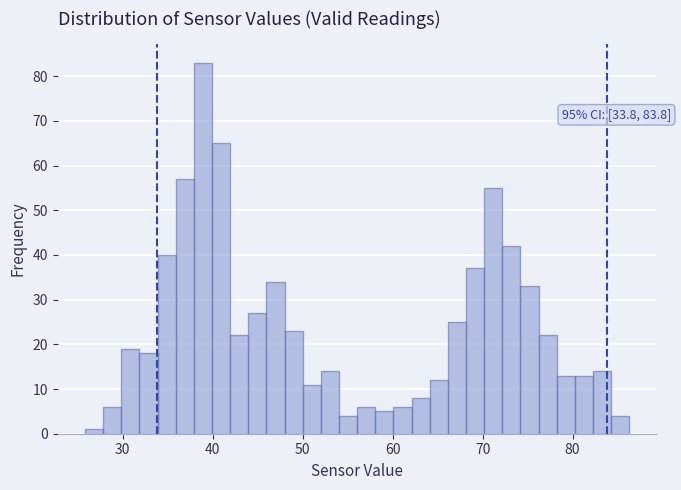

Read against the x-axis, roughly where is the centre of the tallest bar?

39